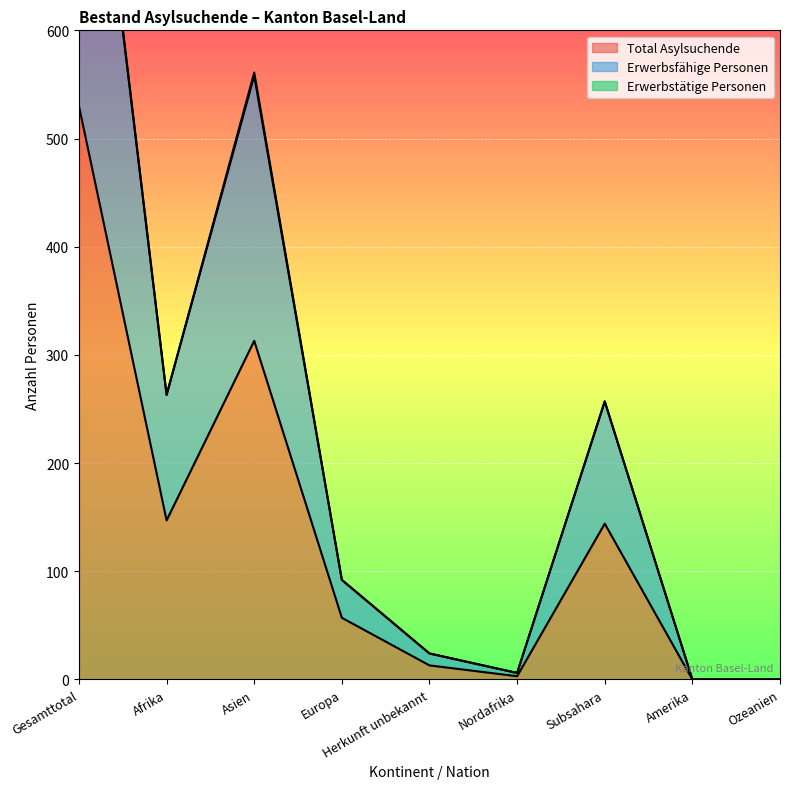

What is the difference between the maximum and minimum values in the Total Asylsuchende series?

530